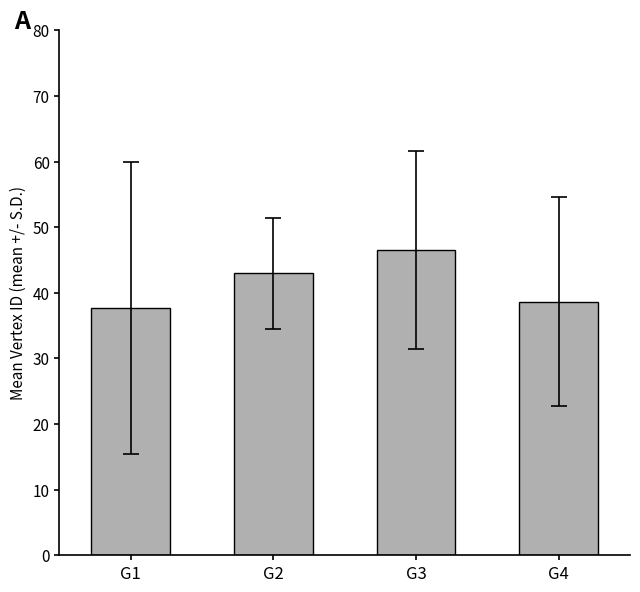

What is the sum of the values at G2 and G3?

89.6